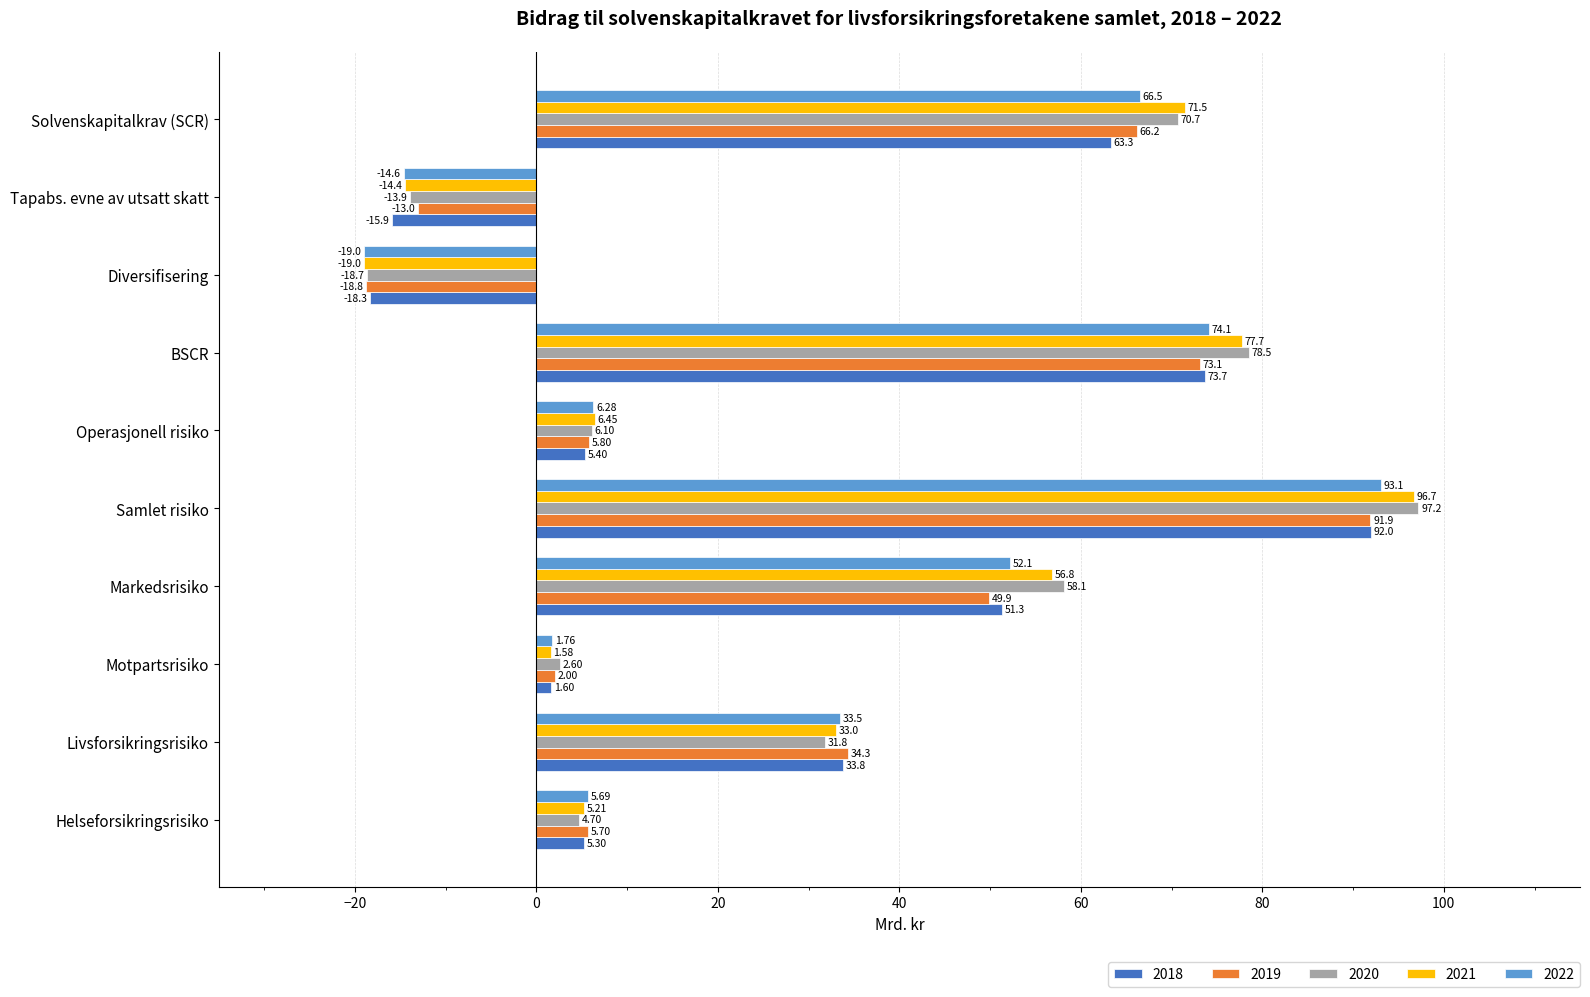

The 2019 series shows 66.5 at Markedsrisiko. True or false?

False